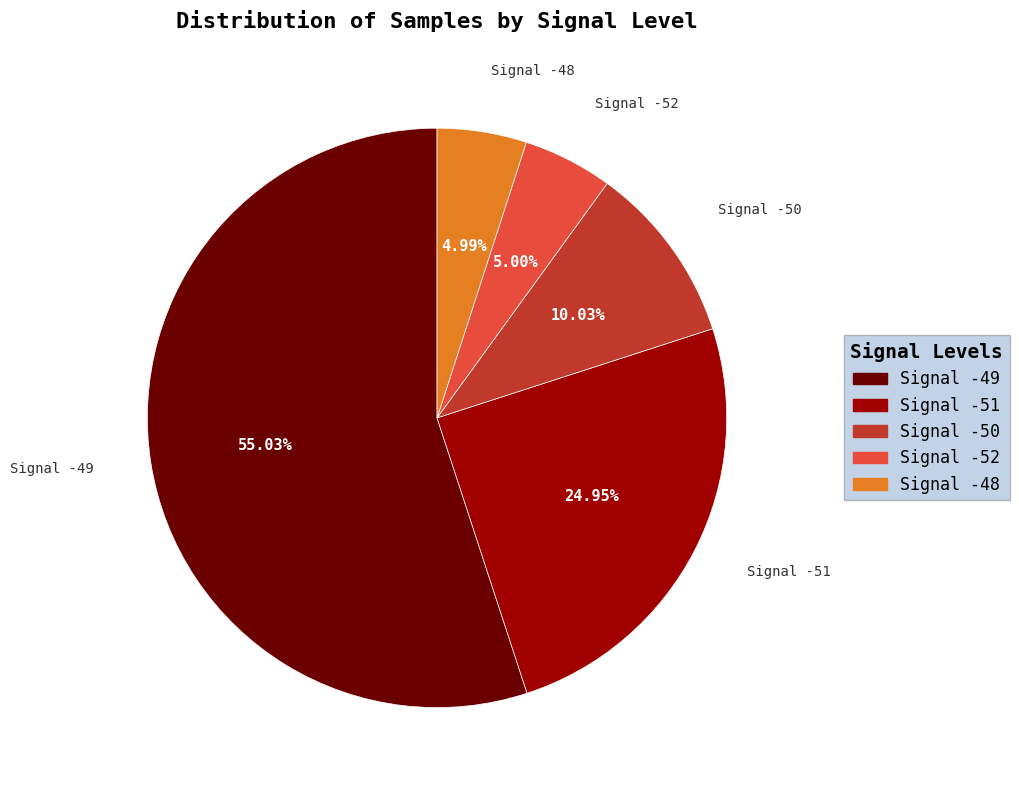

Is there a majority slice in this chart?

Yes